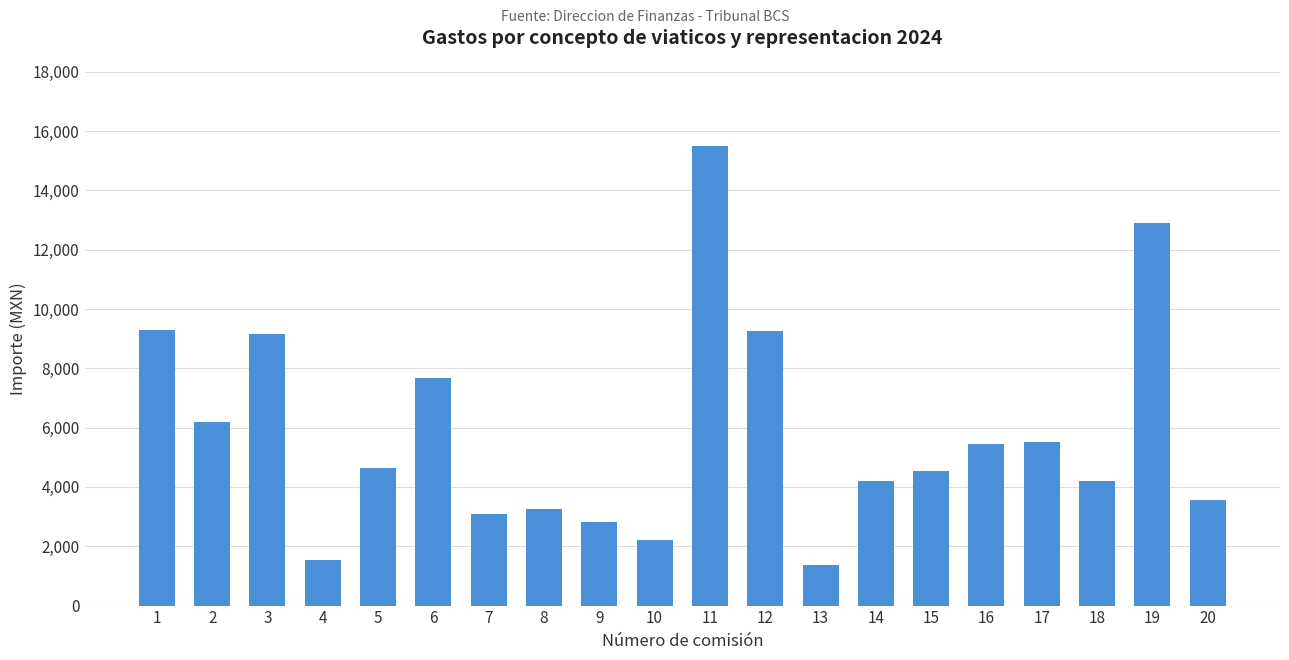

The chart shows a value of 2863.5 at 16. True or false?

False